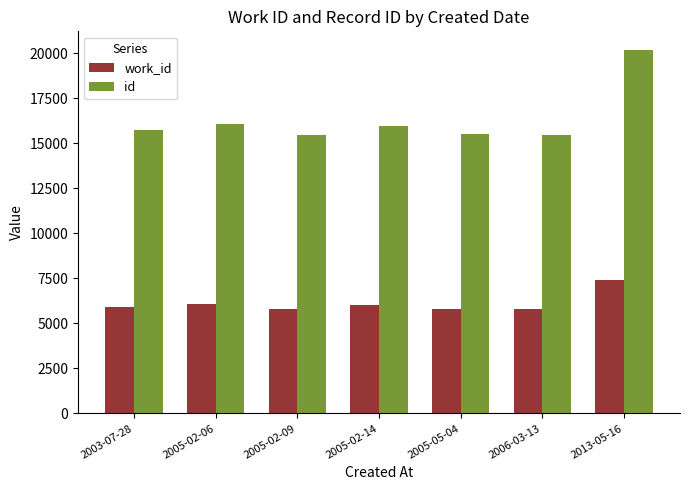

What is the maximum value shown in the chart?

20198